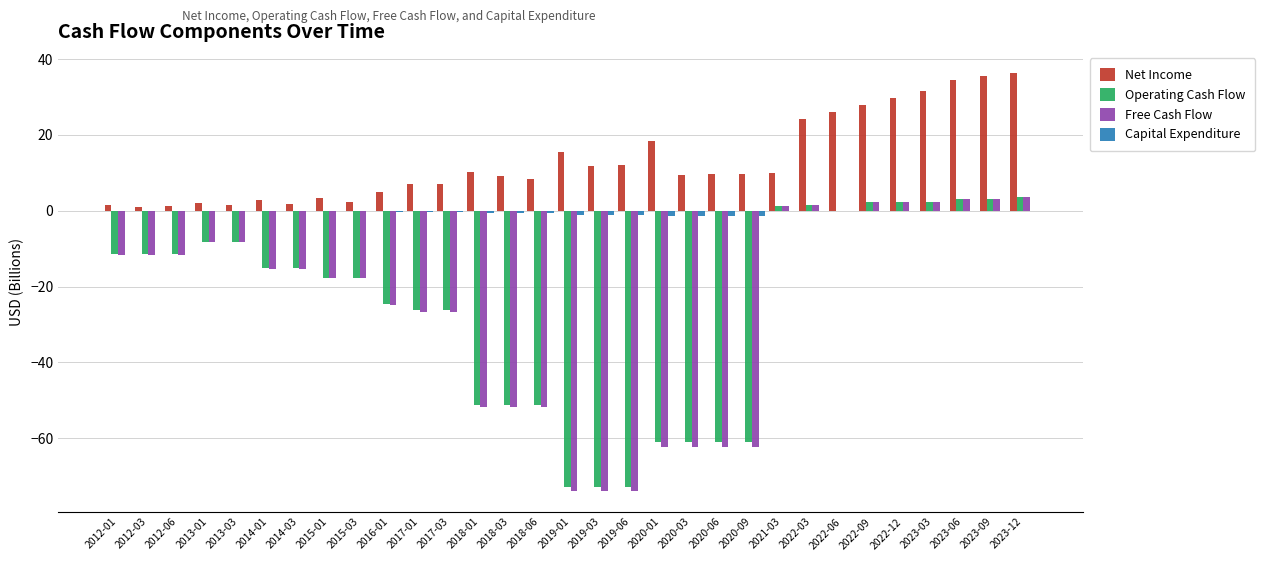

True or false: Operating Cash Flow has a value of -72.9 at 2019-01.

True